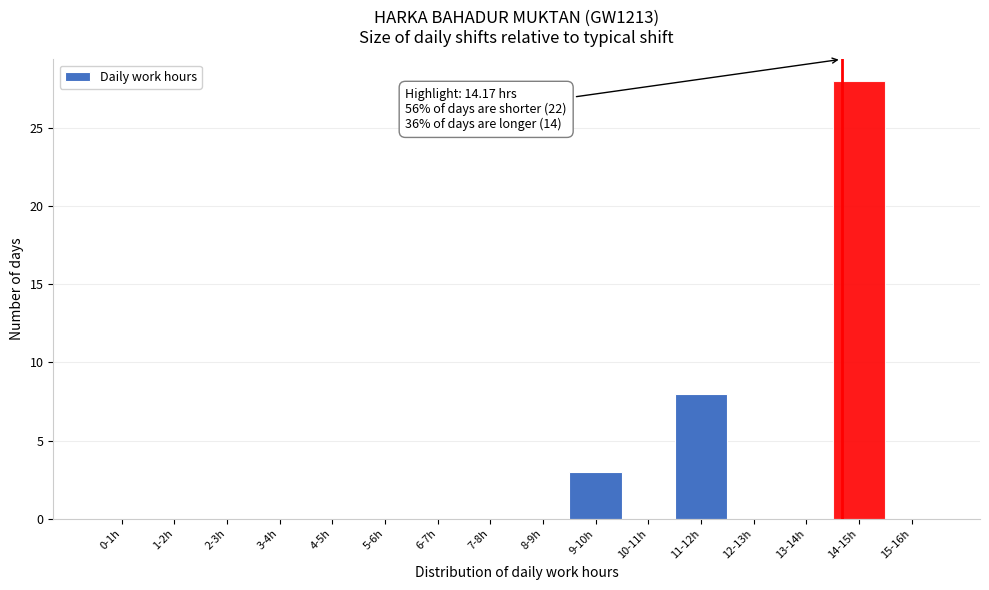

Reading left to right, extract all data points from this chart.

0-1h=0	1-2h=0	2-3h=0	3-4h=0	4-5h=0	5-6h=0	6-7h=0	7-8h=0	8-9h=0	9-10h=3	10-11h=0	11-12h=8	12-13h=0	13-14h=0	14-15h=28	15-16h=0